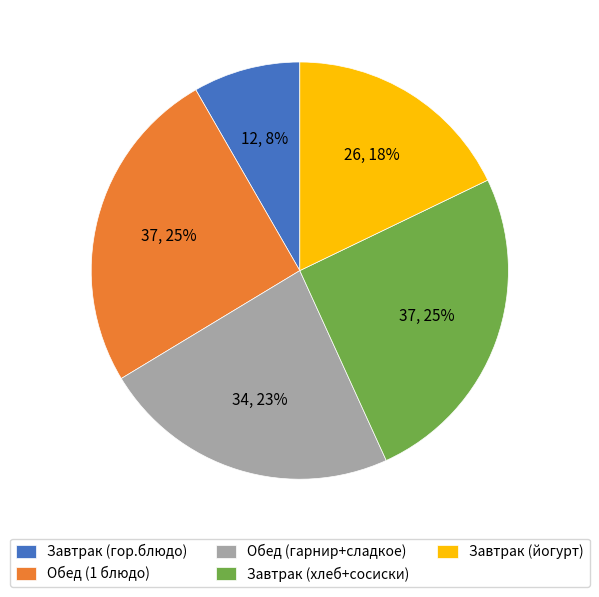

Which has a higher value, Обед (гарнир+сладкое) or Завтрак (гор.блюдо)?

Обед (гарнир+сладкое)